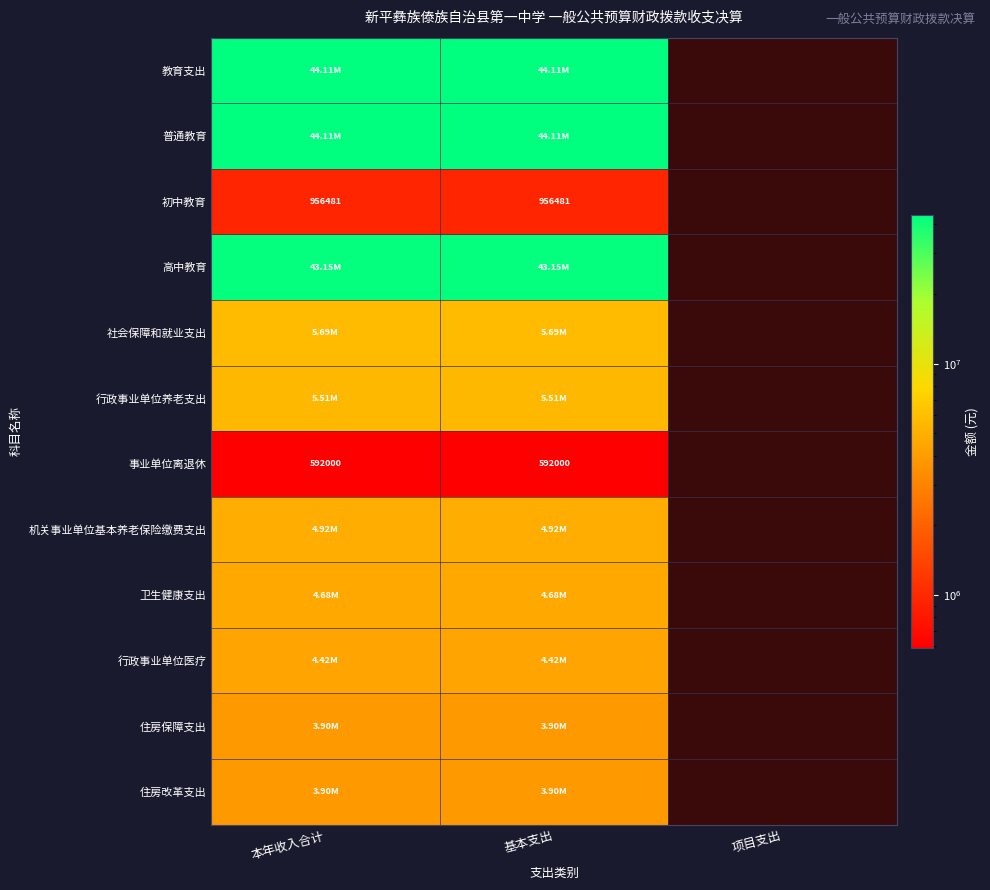

What is the smallest value displayed?

592000.0